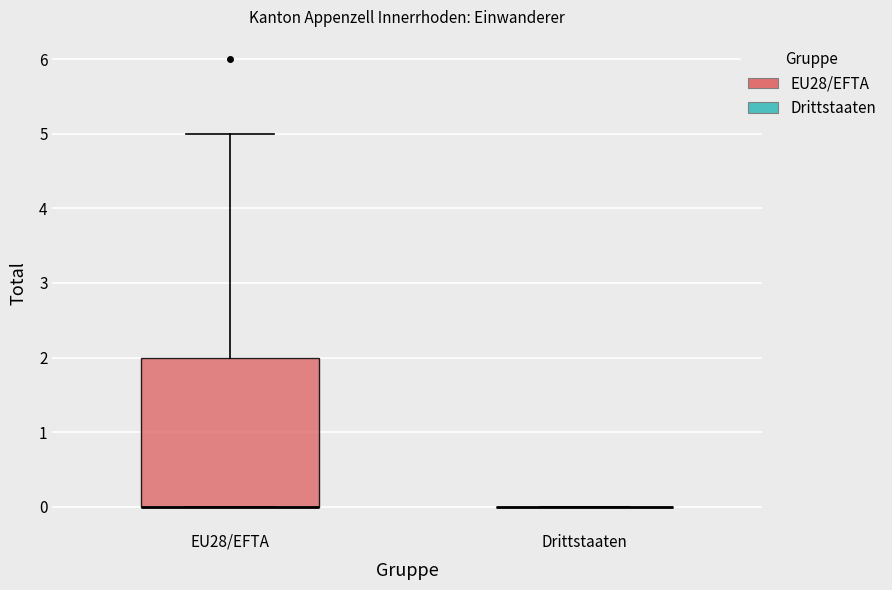

Reading left to right, read every box against the y-axis: the position of its median line, the range the box covers, and the ends of its whiskers. The values are not printed on the chart, so give them approximately, as read against the axis.

EU28/EFTA: median 0 (drawn on the box's lower edge), box 0 to 2, whiskers 0 to 5
Drittstaaten: box collapsed to a line at 0, whiskers 0 to 0